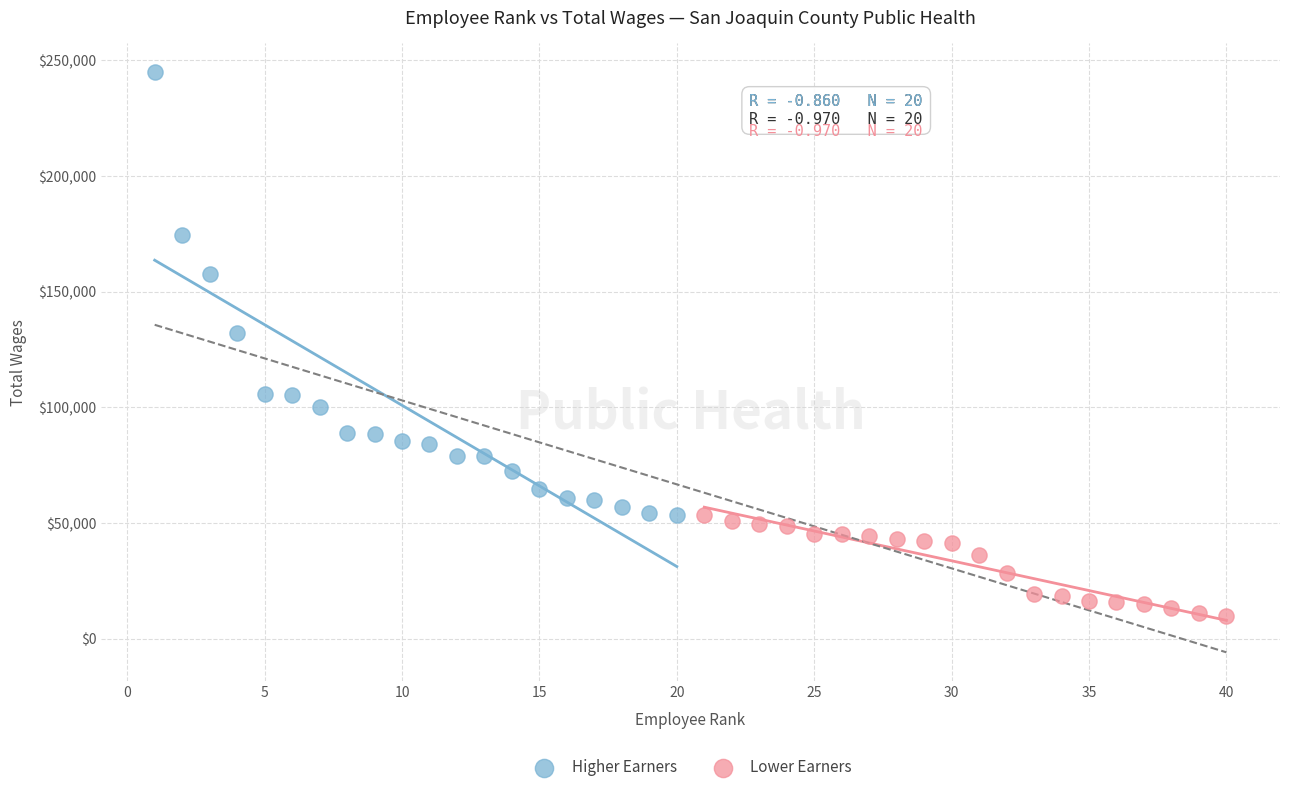

Which series contains the lowest Y value?

Lower Earners